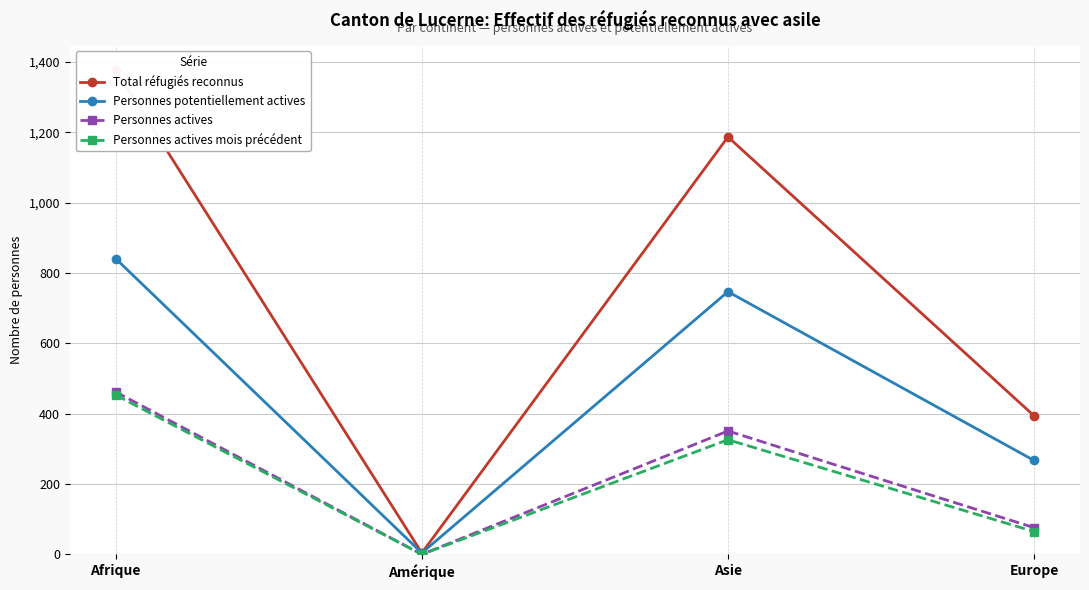

Reading left to right, transcribe all the data shown in this chart.

Total réfugiés reconnus: 1378	4	1187	394
Personnes potentiellement actives: 841	4	747	267
Personnes actives: 462	0	351	76
Personnes actives mois précédent: 453	0	326	65